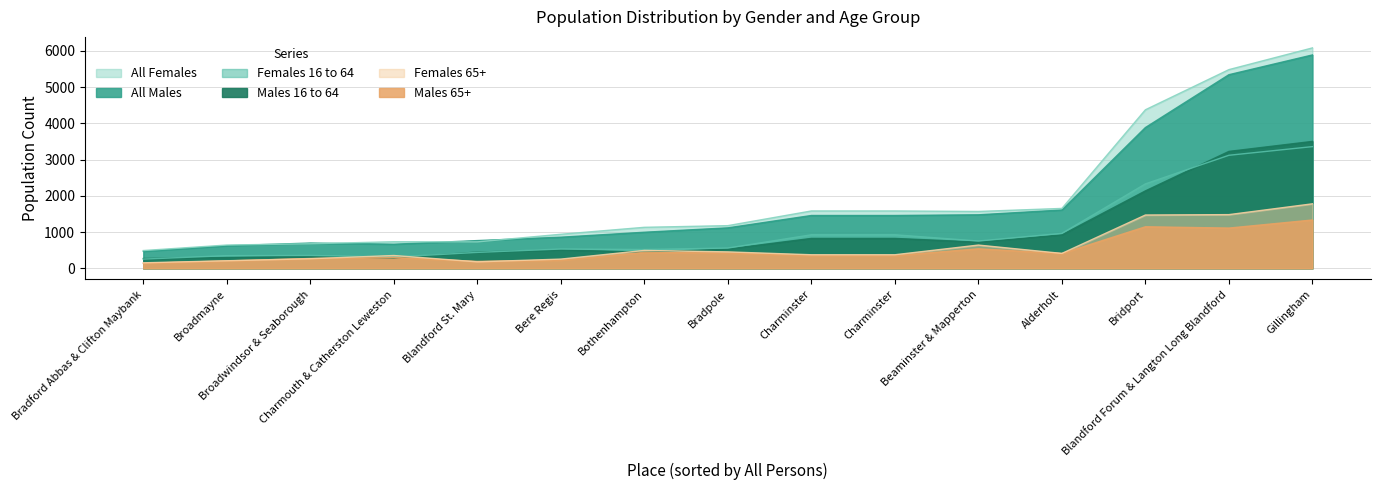

What is the highest value of the Males 16 to 64 series?

3502